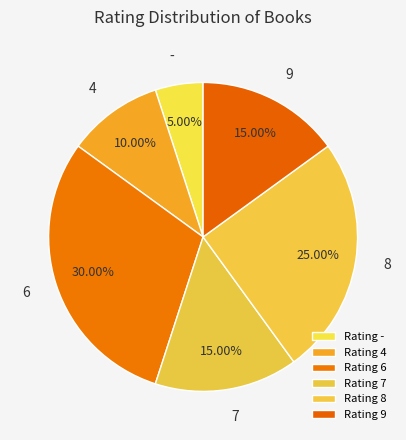

The 7 slice represents 15% of the pie. True or false?

True